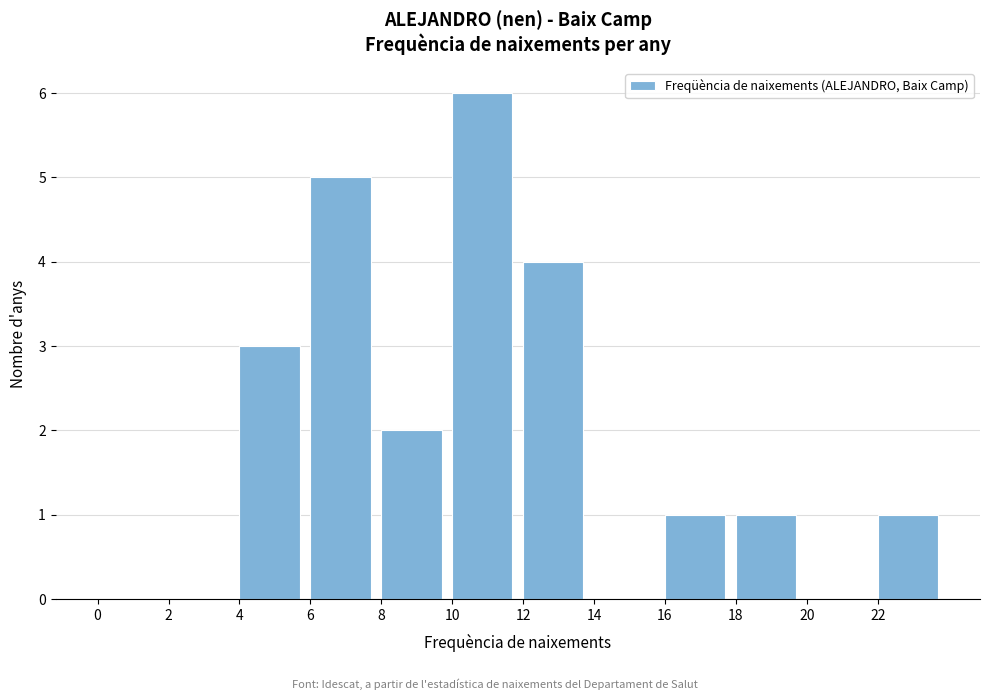

Which range on the x-axis has the tallest bar?

10 to 12